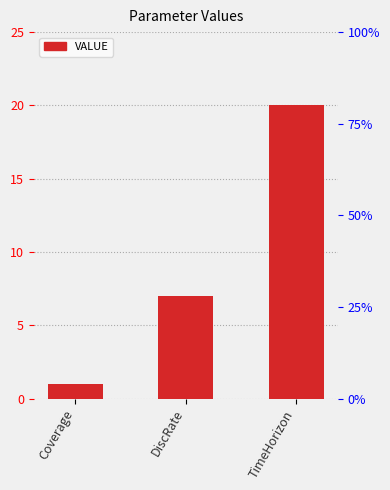

Rank the categories by value from lowest to highest.

Coverage, DiscRate, TimeHorizon